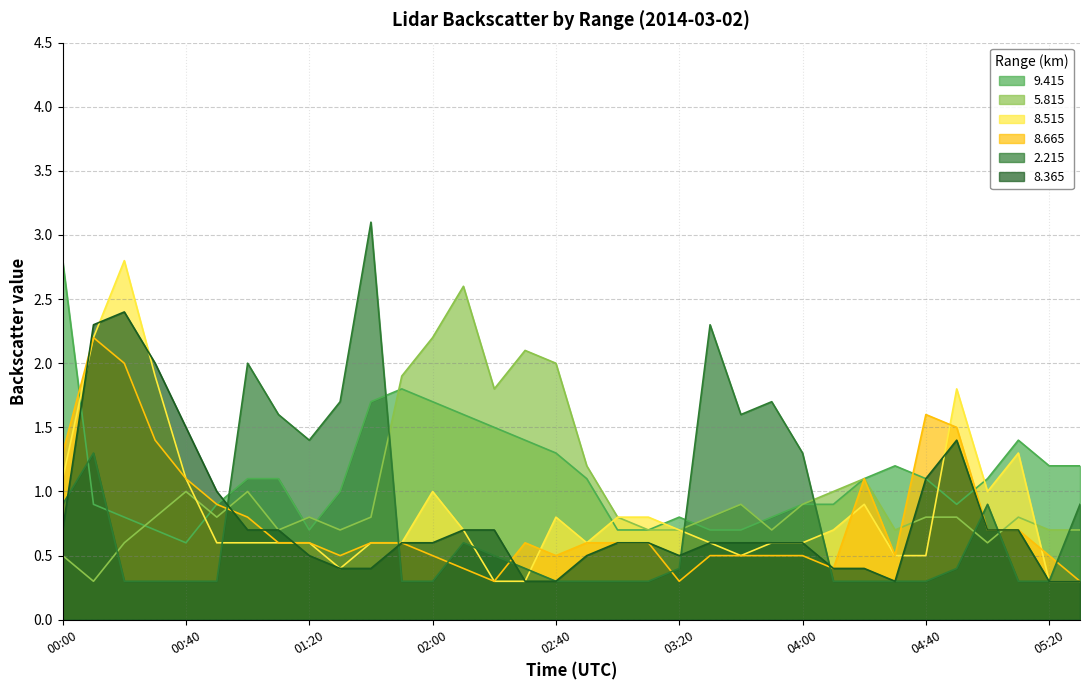

Reading left to right, what are all the values shown in this chart?

9.415: 2.8	0.9	0.8	0.7	0.6	0.9	1.1	1.1	0.7	1.0	1.7	1.8	1.7	1.6	1.5	1.4	1.3	1.1	0.7	0.7	0.8	0.7	0.7	0.8	0.9	0.9	1.1	1.2	1.1	0.9	1.1	1.4	1.2	1.2
5.815: 0.5	0.3	0.6	0.8	1.0	0.8	1.0	0.7	0.8	0.7	0.8	1.9	2.2	2.6	1.8	2.1	2.0	1.2	0.8	0.7	0.7	0.8	0.9	0.7	0.9	1.0	1.1	0.7	0.8	0.8	0.6	0.8	0.7	0.7
8.515: 1.1	2.2	2.8	1.9	1.1	0.6	0.6	0.6	0.6	0.4	0.6	0.6	1.0	0.7	0.3	0.3	0.8	0.6	0.8	0.8	0.7	0.6	0.5	0.6	0.6	0.7	0.9	0.5	0.5	1.8	1.0	1.3	0.3	0.3
8.665: 1.3	2.2	2.0	1.4	1.1	0.9	0.8	0.6	0.6	0.5	0.6	0.6	0.5	0.4	0.3	0.6	0.5	0.6	0.6	0.6	0.3	0.5	0.5	0.5	0.5	0.4	1.1	0.5	1.6	1.5	0.7	0.7	0.5	0.3
2.215: 0.9	1.3	0.3	0.3	0.3	0.3	2.0	1.6	1.4	1.7	3.1	0.3	0.3	0.6	0.5	0.4	0.3	0.3	0.3	0.3	0.4	2.3	1.6	1.7	1.3	0.3	0.3	0.3	0.3	0.4	0.9	0.3	0.3	0.9
8.365: 0.7	2.3	2.4	2.0	1.5	1.0	0.7	0.7	0.5	0.4	0.4	0.6	0.6	0.7	0.7	0.3	0.3	0.5	0.6	0.6	0.5	0.6	0.6	0.6	0.6	0.4	0.4	0.3	1.1	1.4	0.7	0.7	0.3	0.3